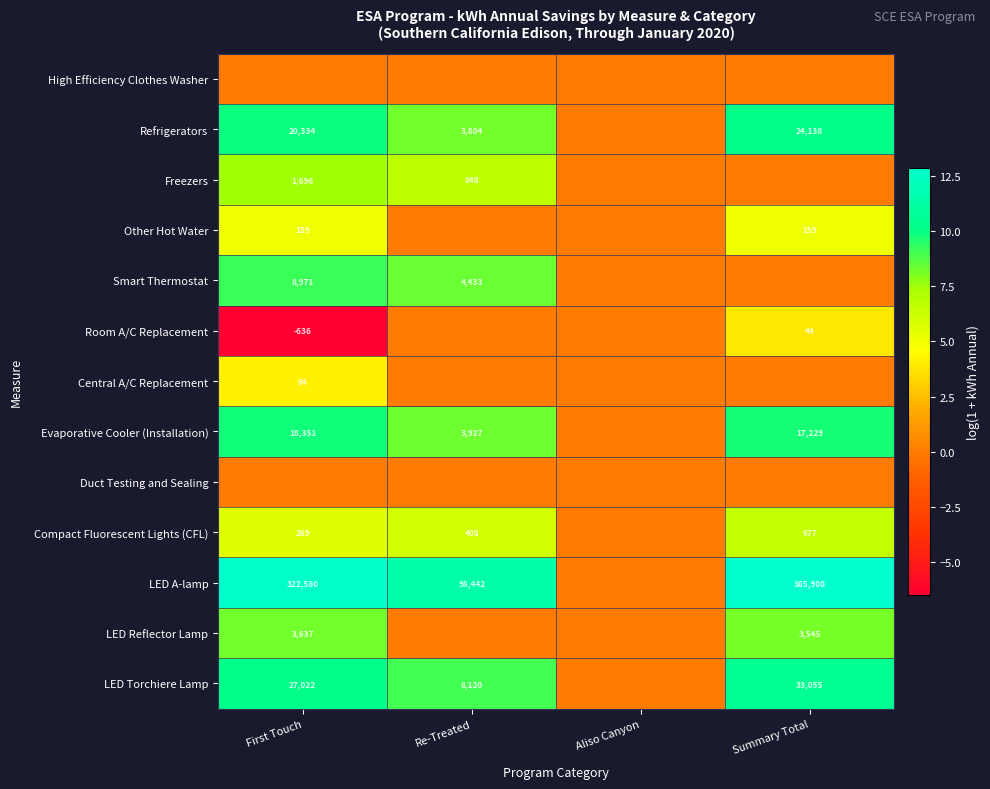

True or false: LED A-lamp has a value of 163677 at Summary Total.

False